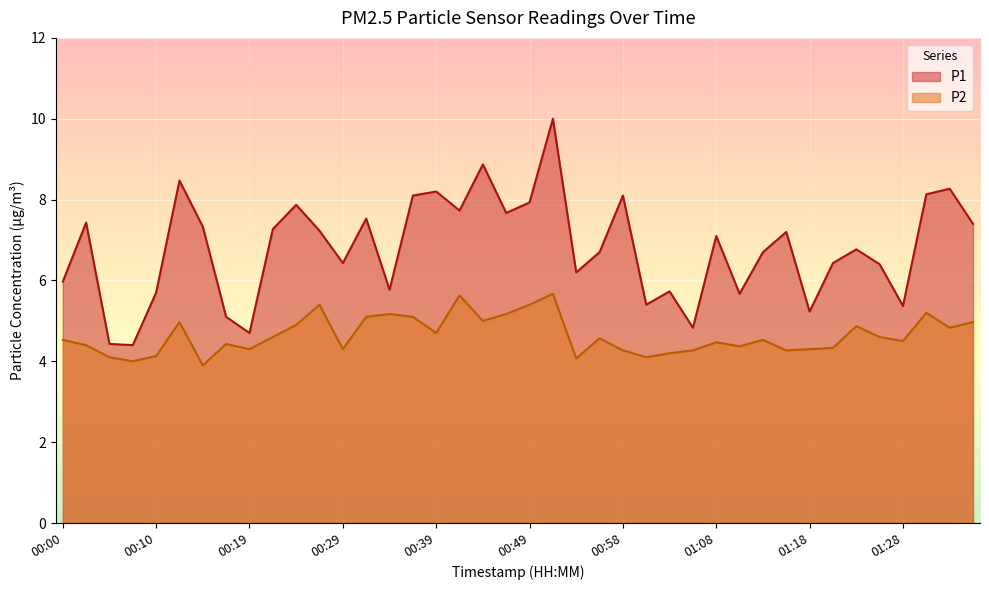

At how many categories does at least one series exceed 7?

20